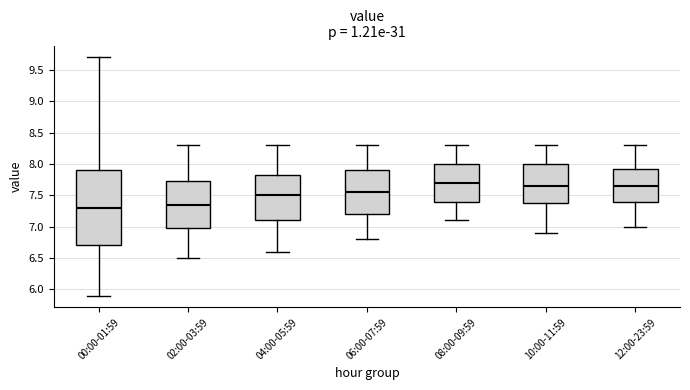

Reading left to right, transcribe this box plot: for each box, give where its median line is, the range the box spans, and where its two whiskers end, as read against the y-axis. The values are not printed on the chart, so give them approximately, as read against the axis.

00:00-01:59: median 7.30, box 6.70 to 7.90, whiskers 5.90 to 9.70
02:00-03:59: median 7.35, box 7.00 to 7.75, whiskers 6.50 to 8.30
04:00-05:59: median 7.50, box 7.10 to 7.85, whiskers 6.60 to 8.30
06:00-07:59: median 7.55, box 7.20 to 7.90, whiskers 6.80 to 8.30
08:00-09:59: median 7.70, box 7.40 to 8.00, whiskers 7.10 to 8.30
10:00-11:59: median 7.65, box 7.40 to 8.00, whiskers 6.90 to 8.30
12:00-23:59: median 7.65, box 7.40 to 7.95, whiskers 7.00 to 8.30